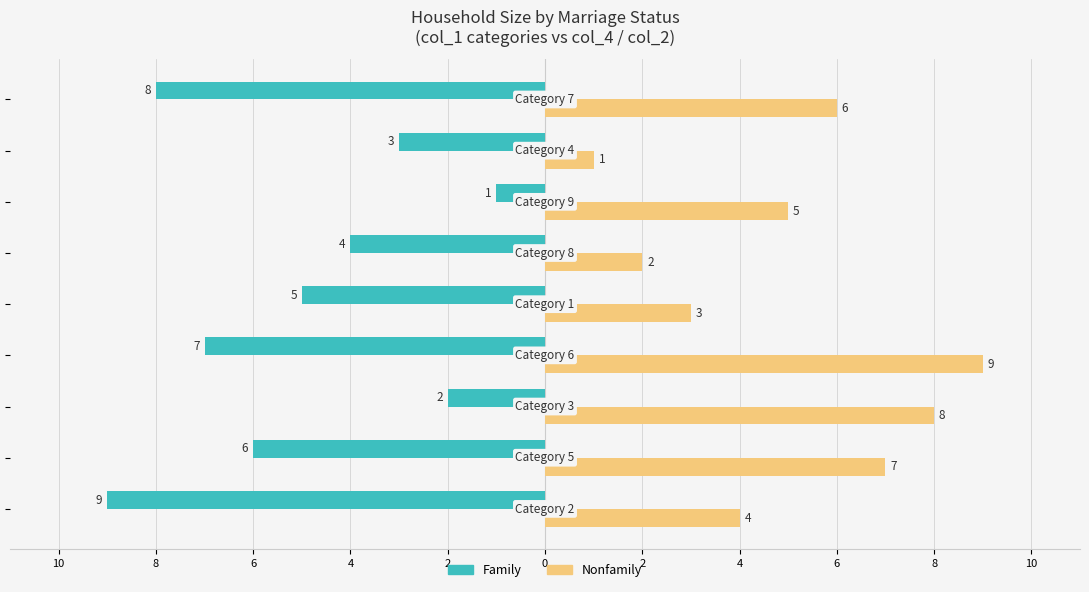

What are all the series names shown in the legend?

Family, Nonfamily